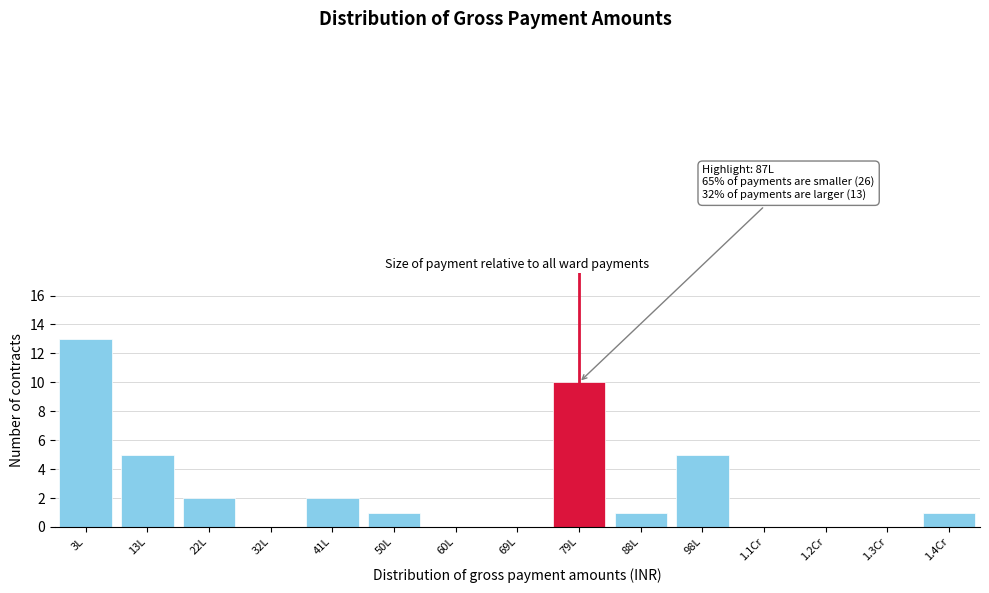

Reading left to right, list all the values displayed in this chart.

3L=13	13L=5	22L=2	32L=0	41L=2	50L=1	60L=0	69L=0	79L=10	88L=1	98L=5	1.1Cr=0	1.2Cr=0	1.3Cr=0	1.4Cr=1